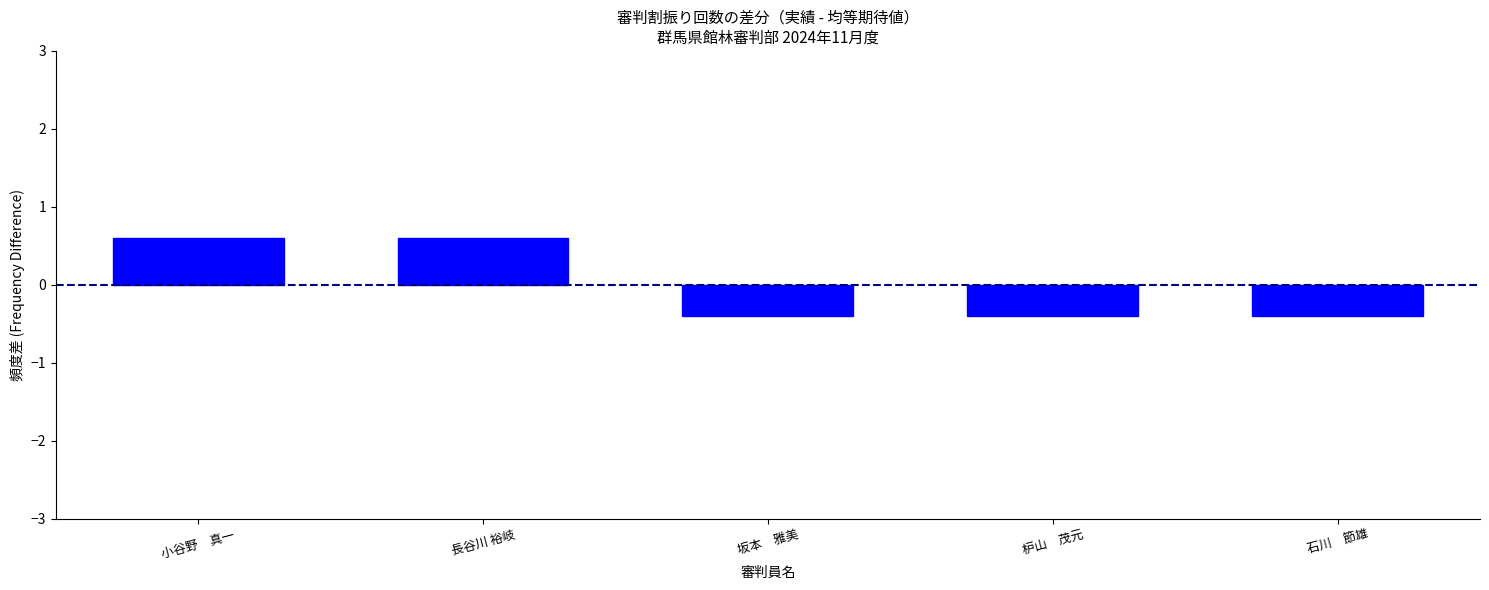

Reading left to right, transcribe all the data shown in this chart.

0.6	0.6	-0.4	-0.4	-0.4